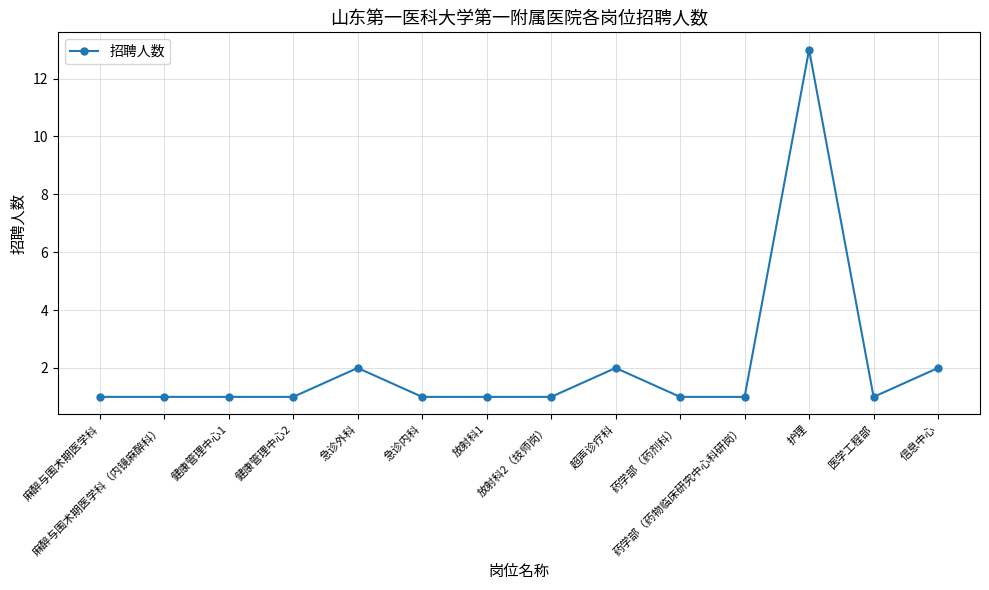

Is it true that the value at 麻醉与围术期医学科（内镜麻醉科） is 2?

False